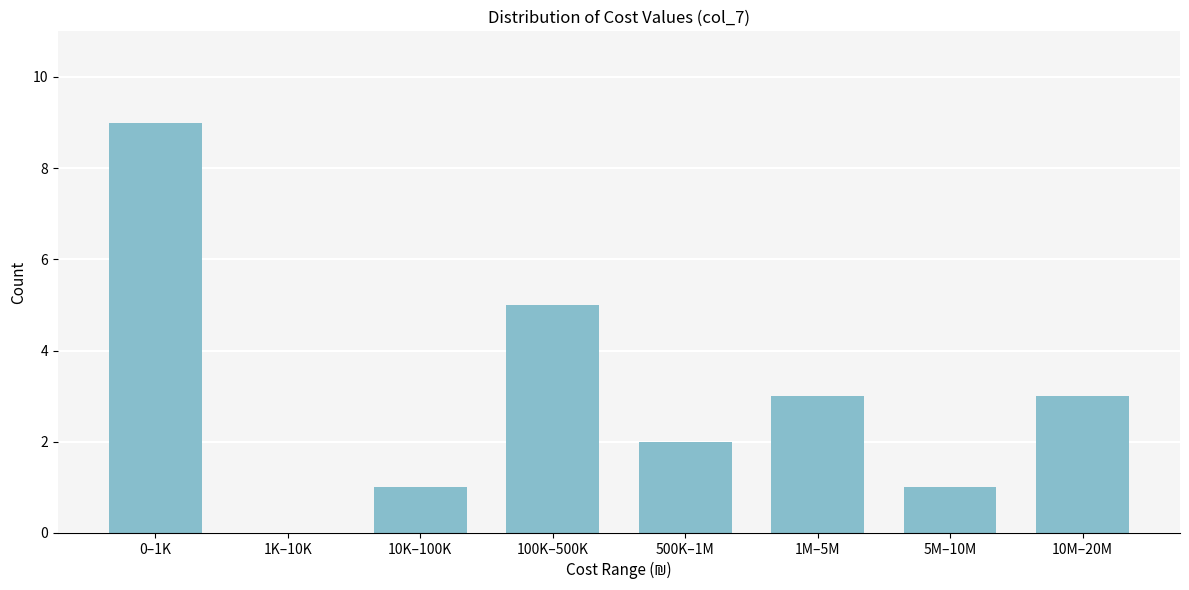

Reading left to right, list all the values displayed in this chart.

0–1K=9	1K–10K=0	10K–100K=1	100K–500K=5	500K–1M=2	1M–5M=3	5M–10M=1	10M–20M=3